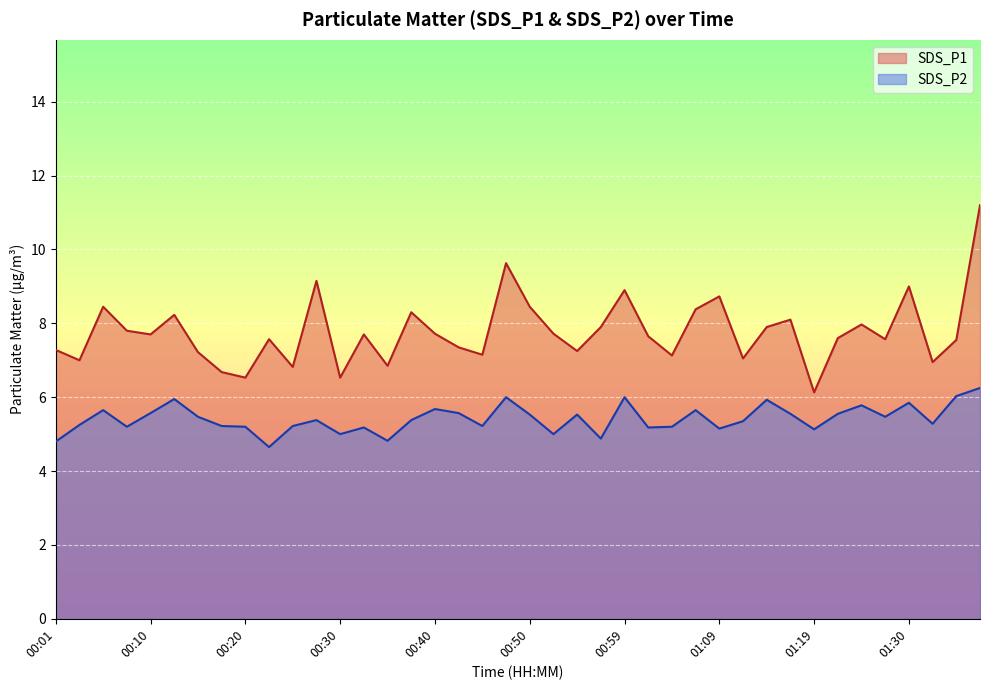

Between 00:13 and 01:19, which series saw the biggest shift?

SDS_P1